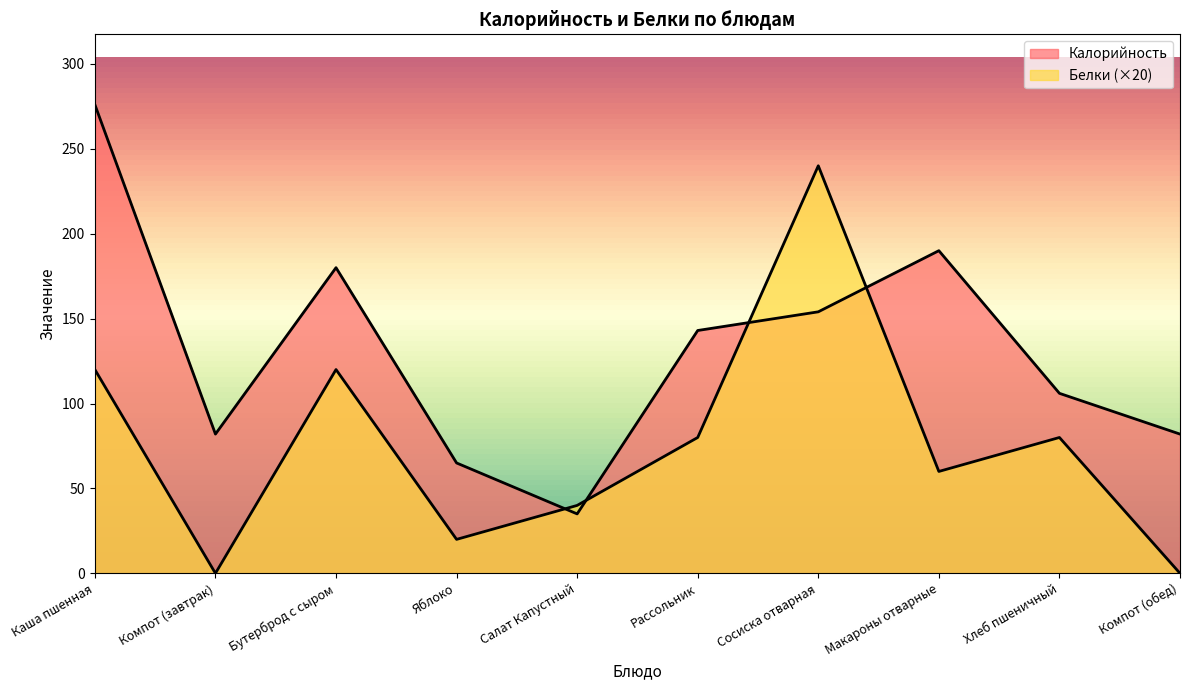

The value of Калорийность at Бутерброд с сыром is 180. True or false?

True